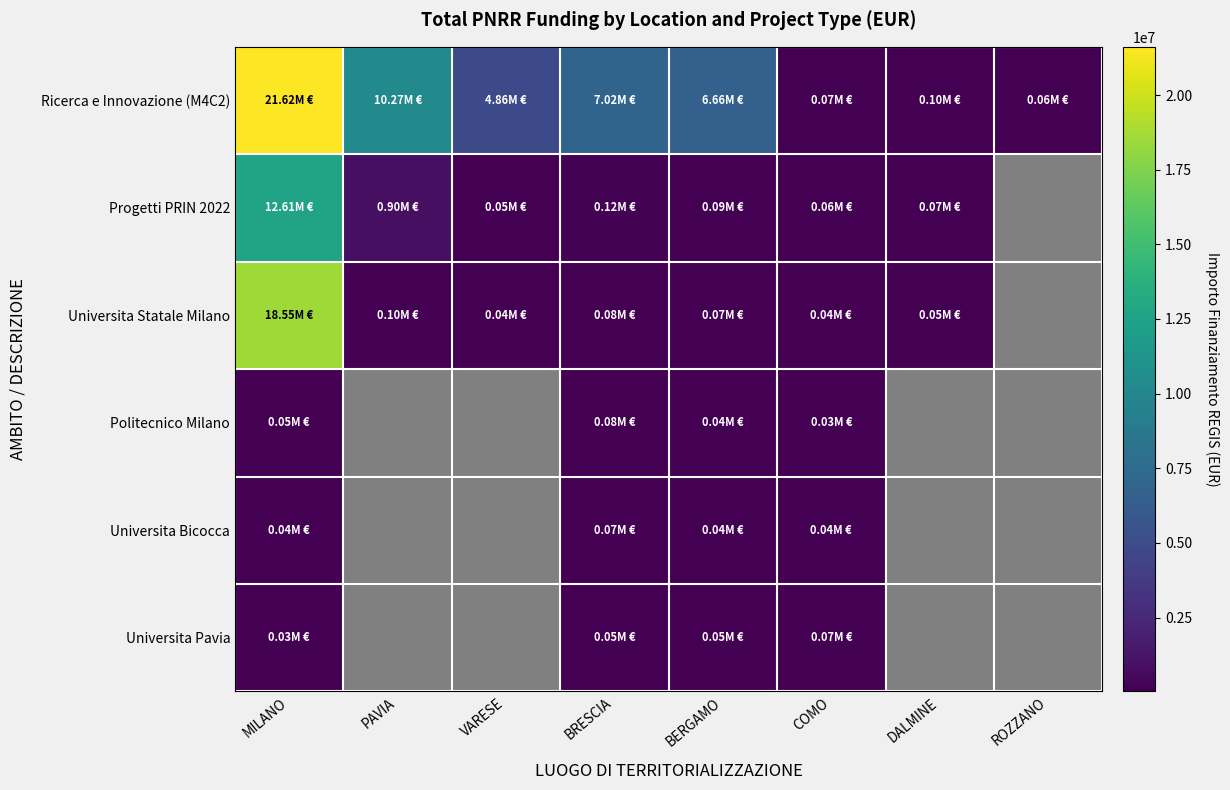

At how many categories does at least one series exceed 14940440?

1